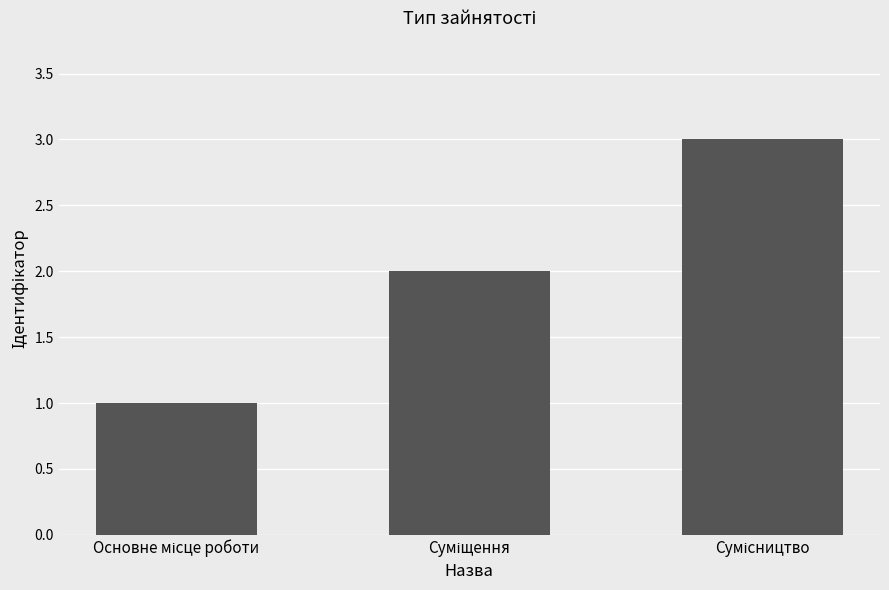

What is the sum of all values?

6